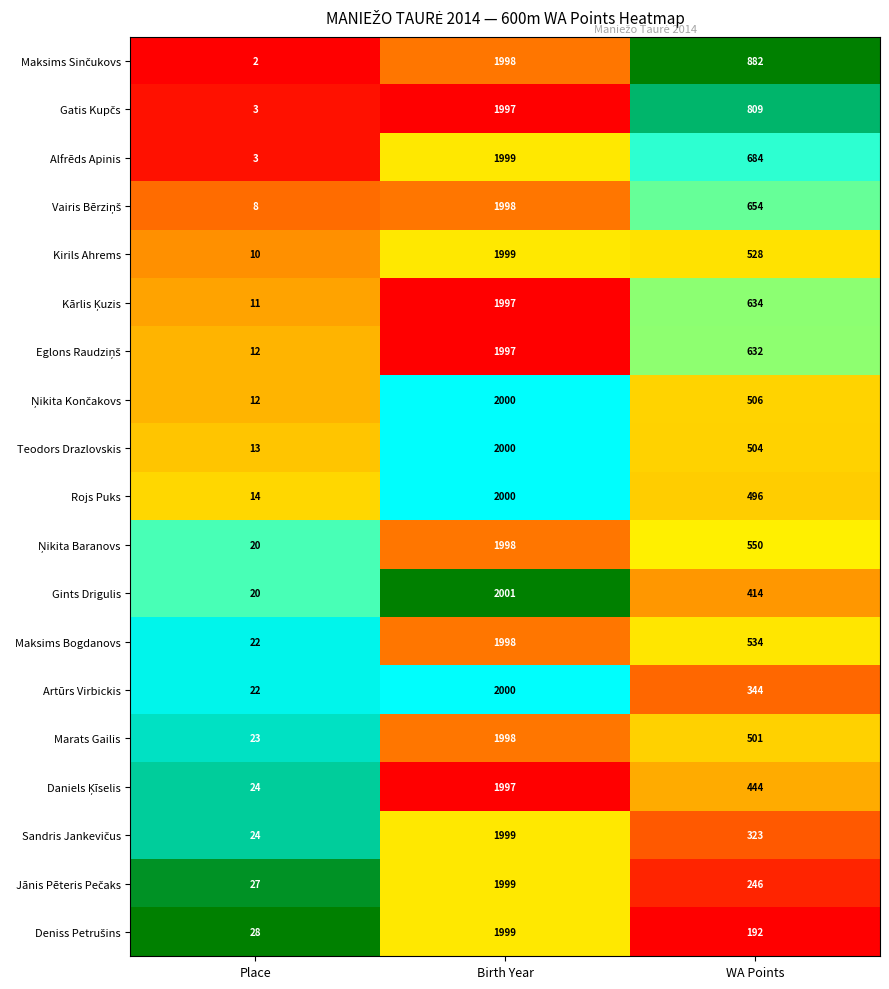

What is the maximum value shown in the chart?

2001